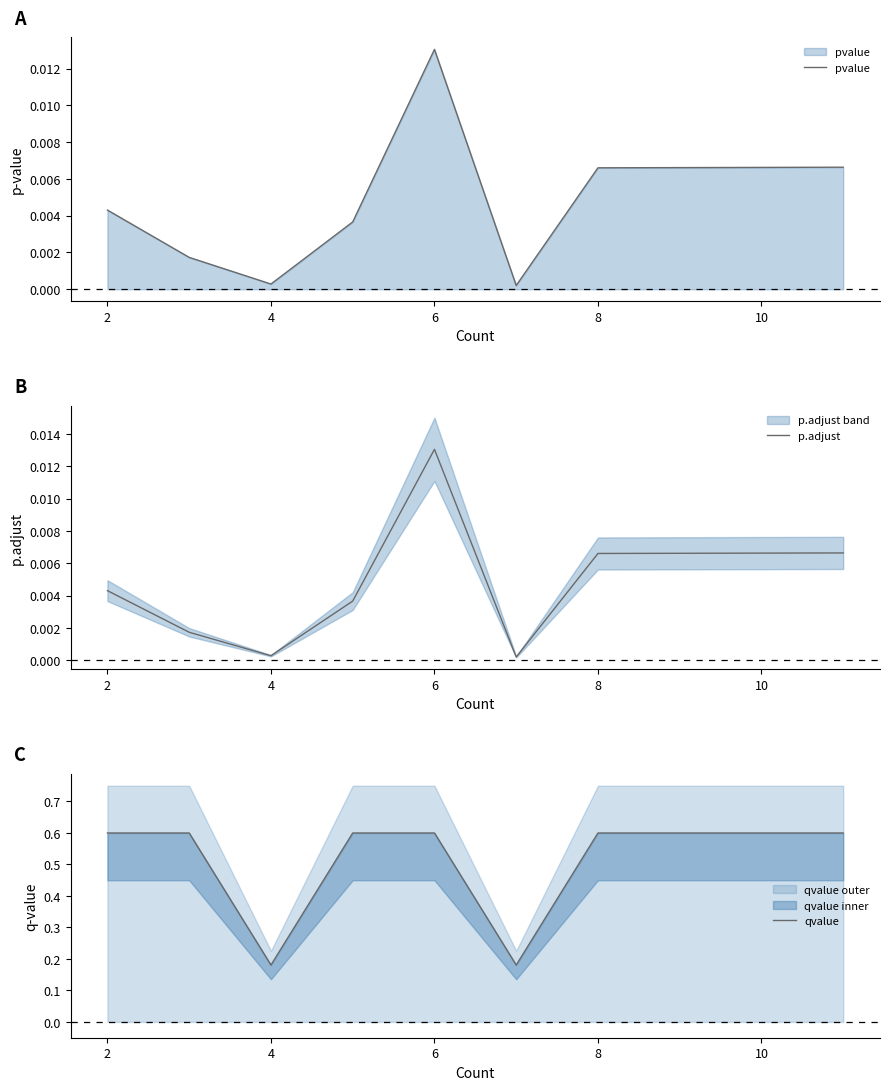

Which category has the highest value in the pvalue series?

6